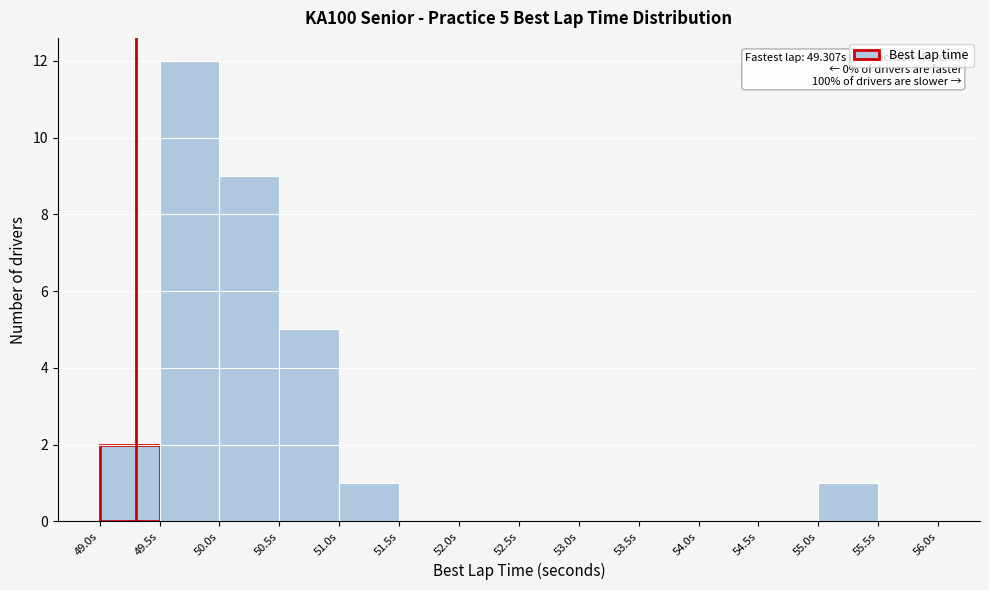

Over which range of the x-axis is the bar tallest?

49.5 to 50.0